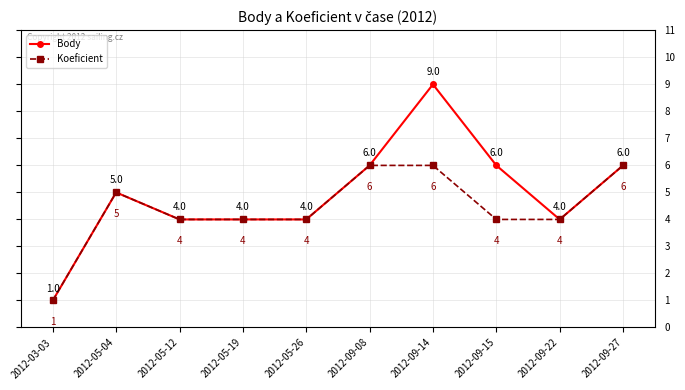

What is the sum of all Body values?

49